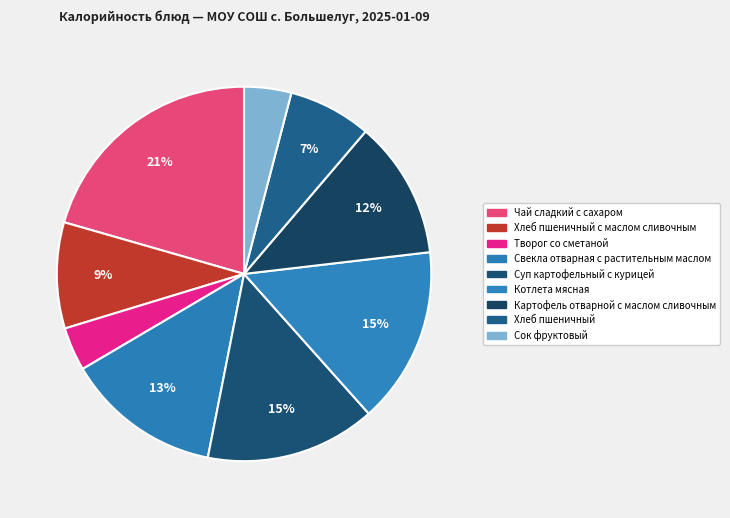

True or false: Свекла отварная с растительным маслом accounts for 13% of the total.

True